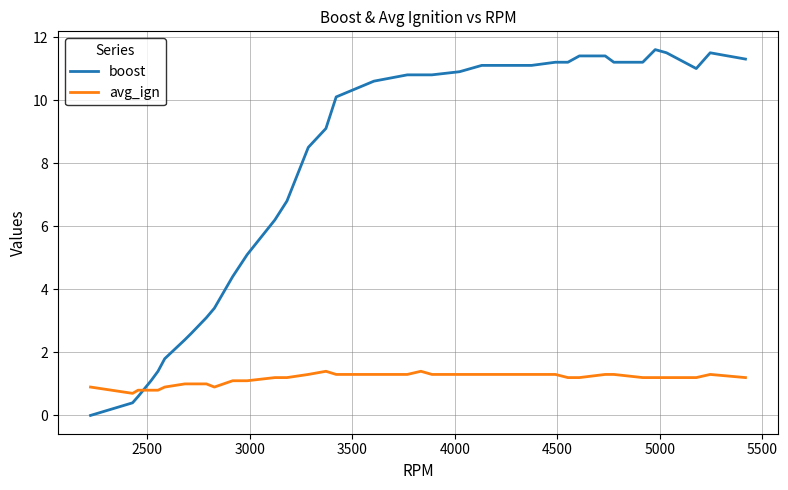

What is the sum of all boost values?

278.7